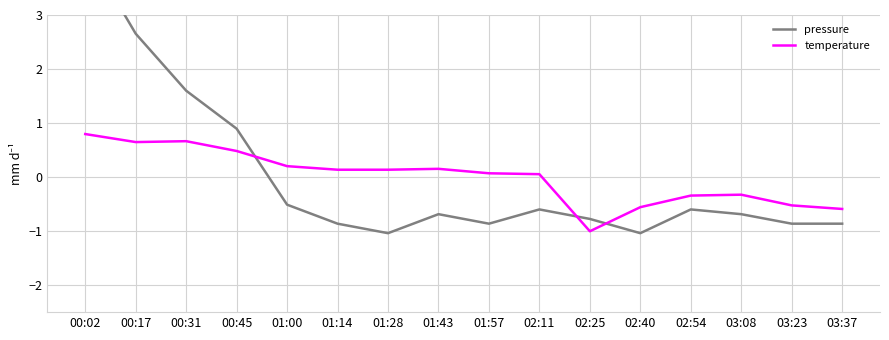

Rank the series at 02:11 from highest to lowest value.

temperature, pressure